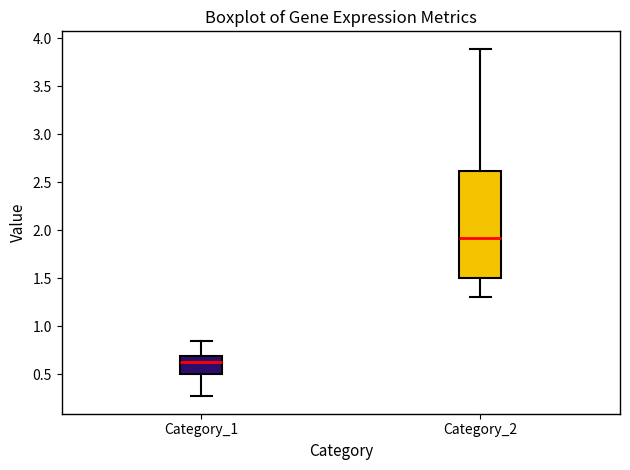

Where is the lower edge of the box for Category_1 on the y-axis? The values are not printed on the chart, so give them approximately, as read against the axis.

0.50